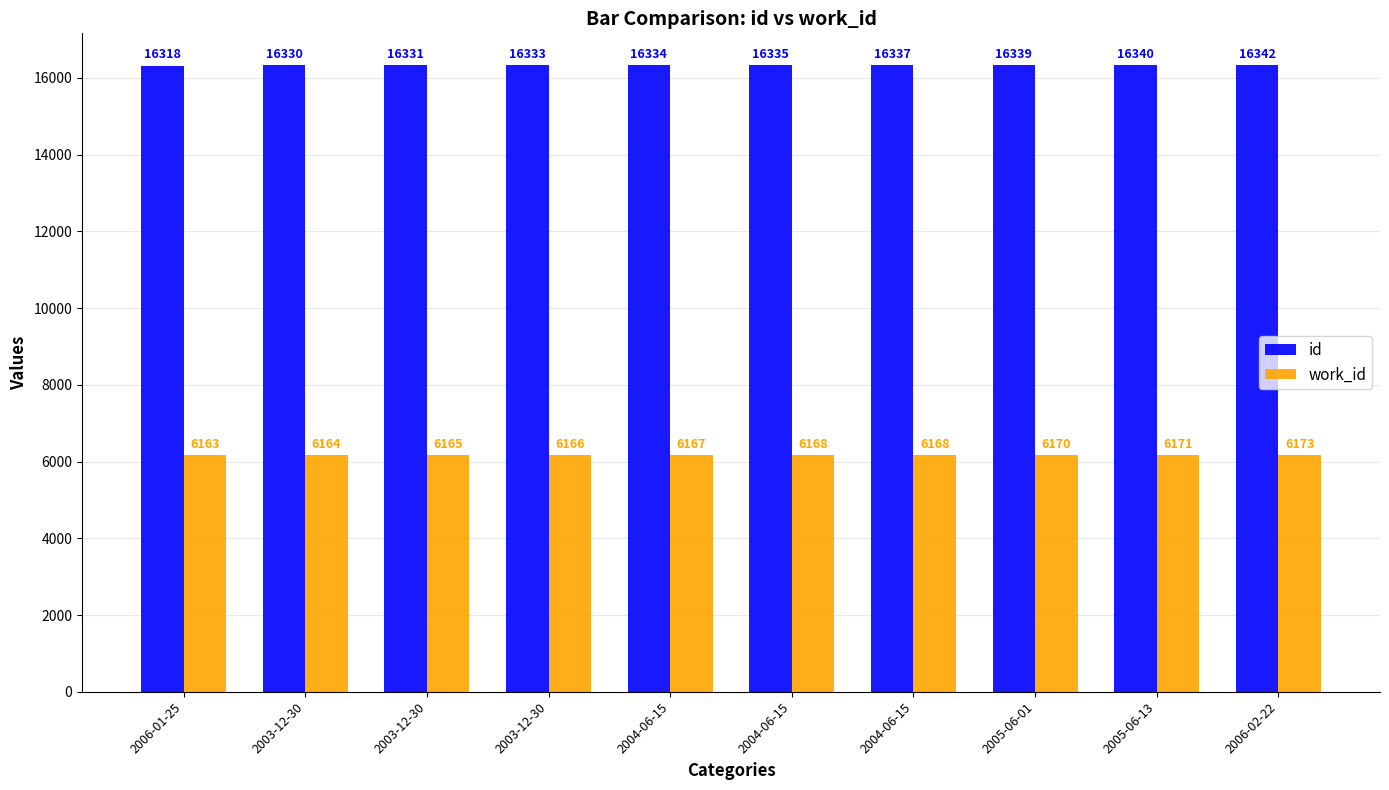

How many categories are shown in the chart?

10